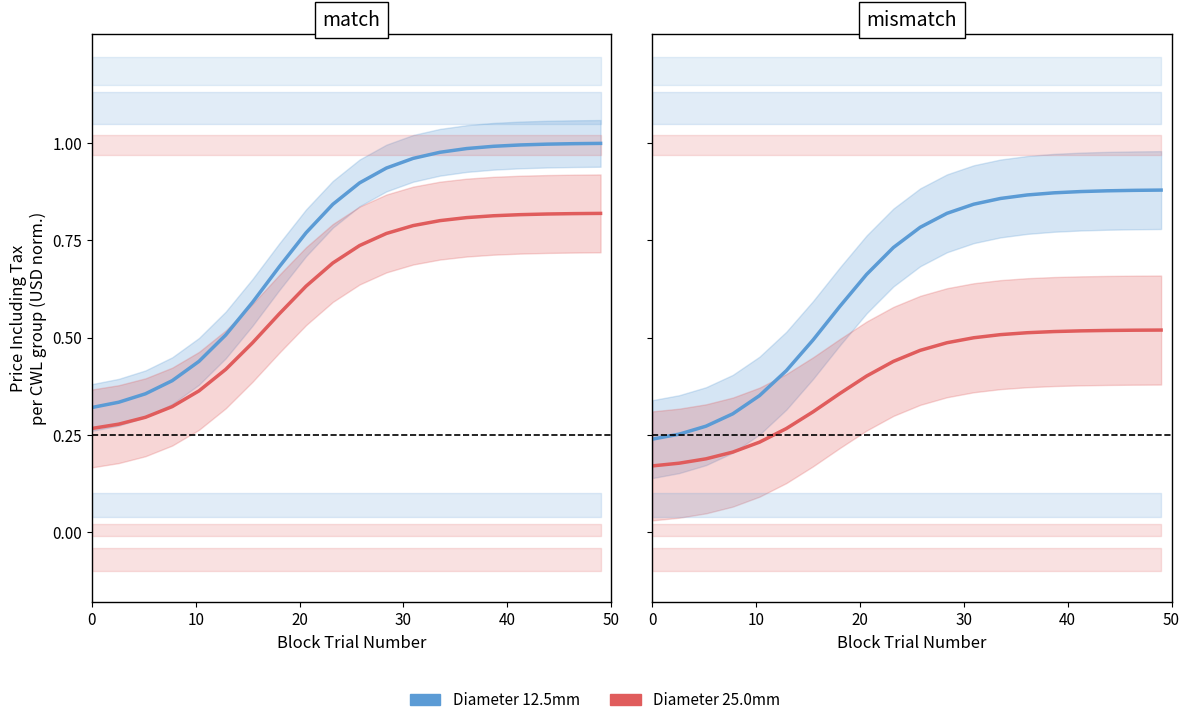

Does the chart have visible grid lines?

No